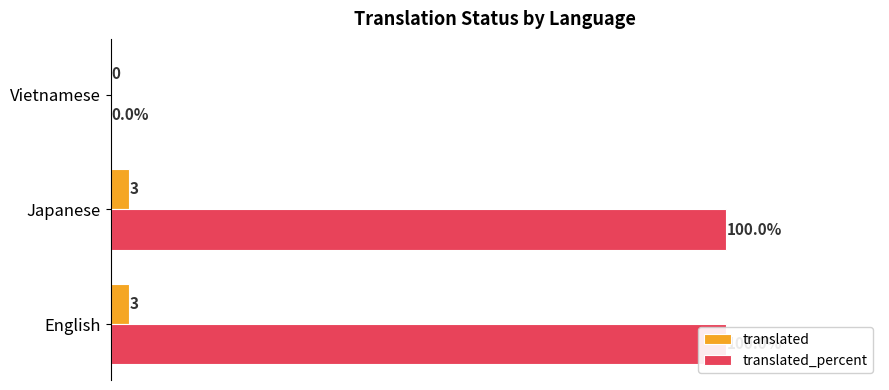

Which series has the widest spread of values?

translated_percent